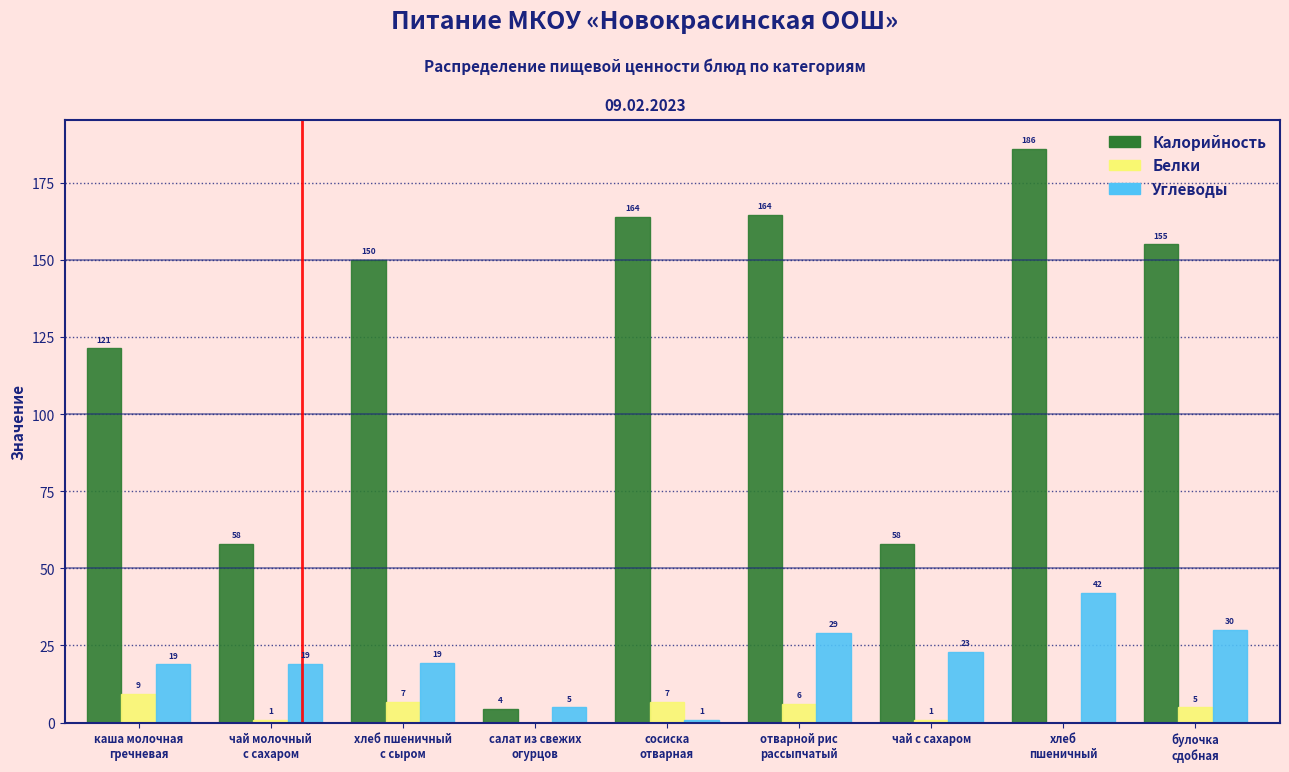

What is the maximum value shown in the chart?

186.0